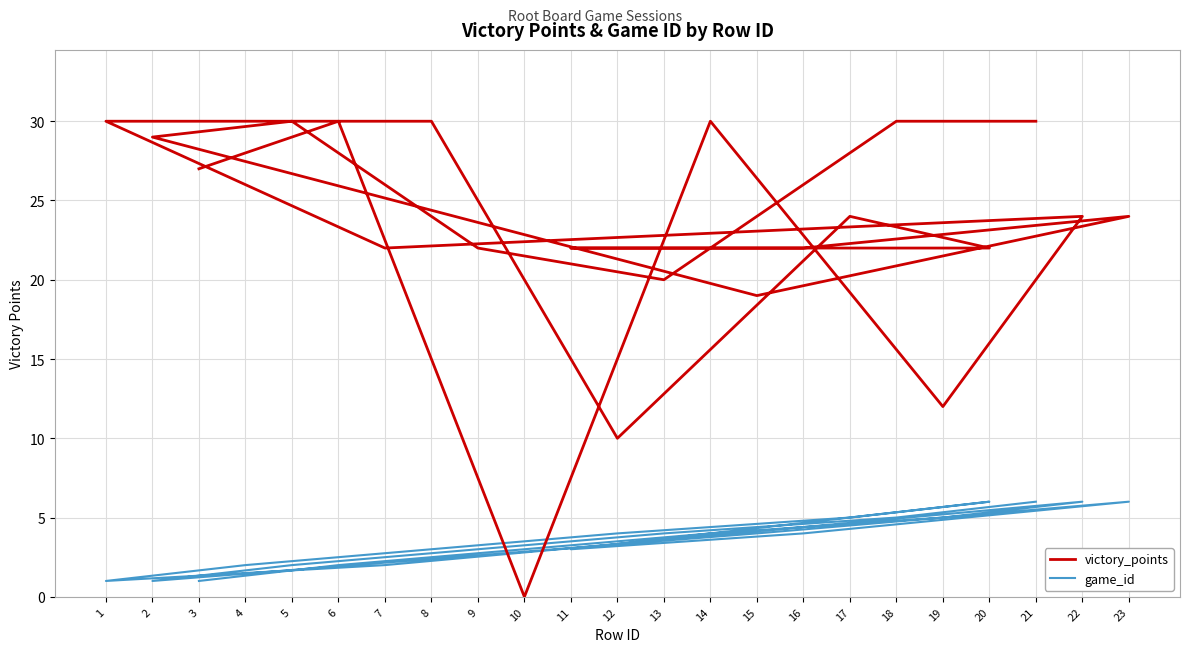

List the series in order of their overall mean, lowest first.

game_id, victory_points